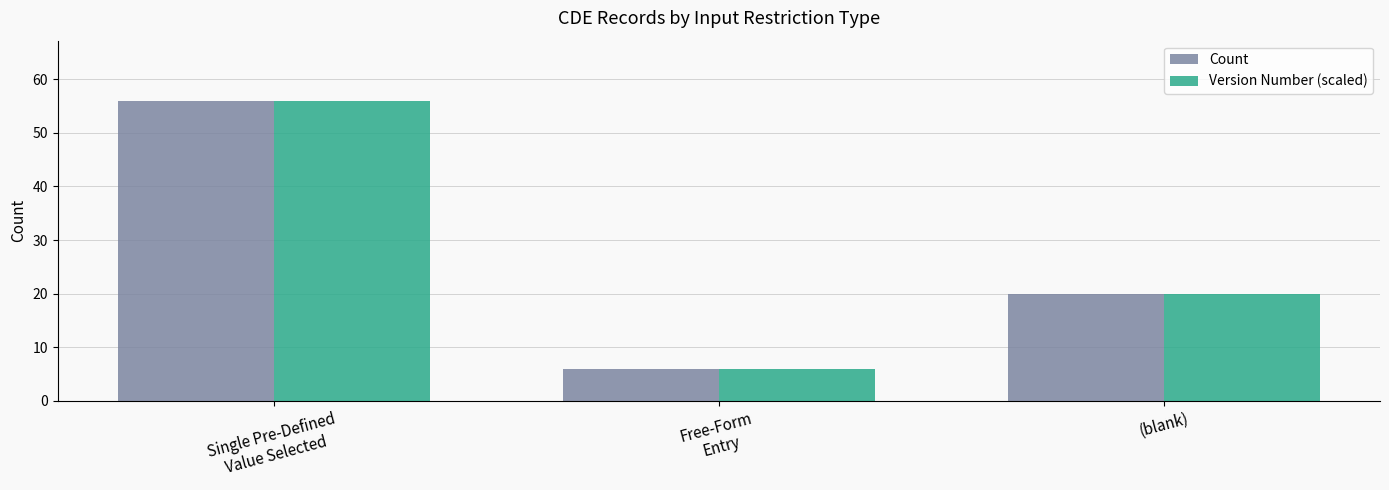

How many data points in Count are less than 20?

1